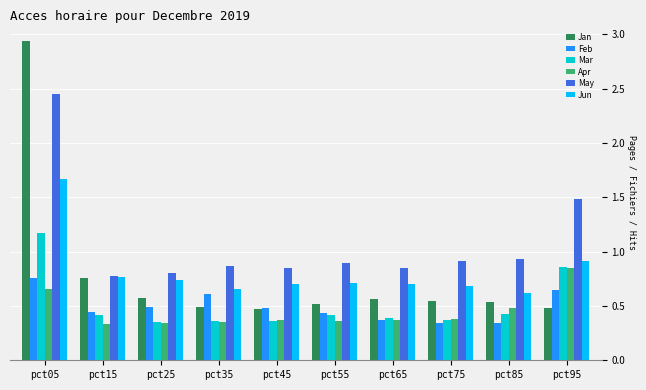

True or false: Feb has a value of 0.2 at pct25.

False